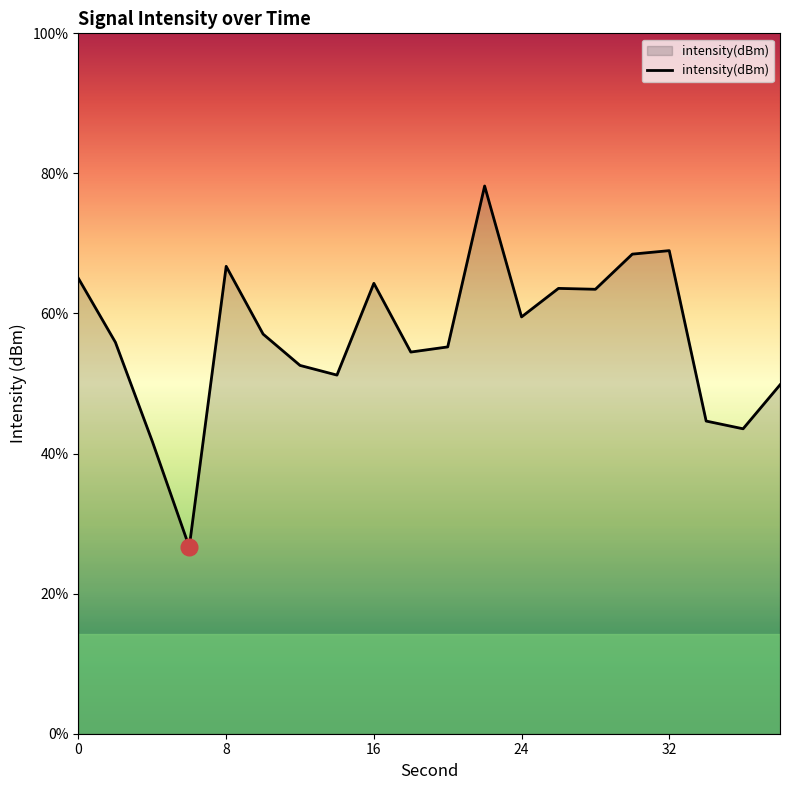

Reading right to left, extract all data points from this chart.

-132.6	-134.8	-134.4	-125.9	-126.0	-127.8	-127.7	-129.2	-122.6	-130.7	-130.9	-127.5	-132.1	-131.6	-130.0	-126.6	-140.7	-135.4	-130.4	-127.3